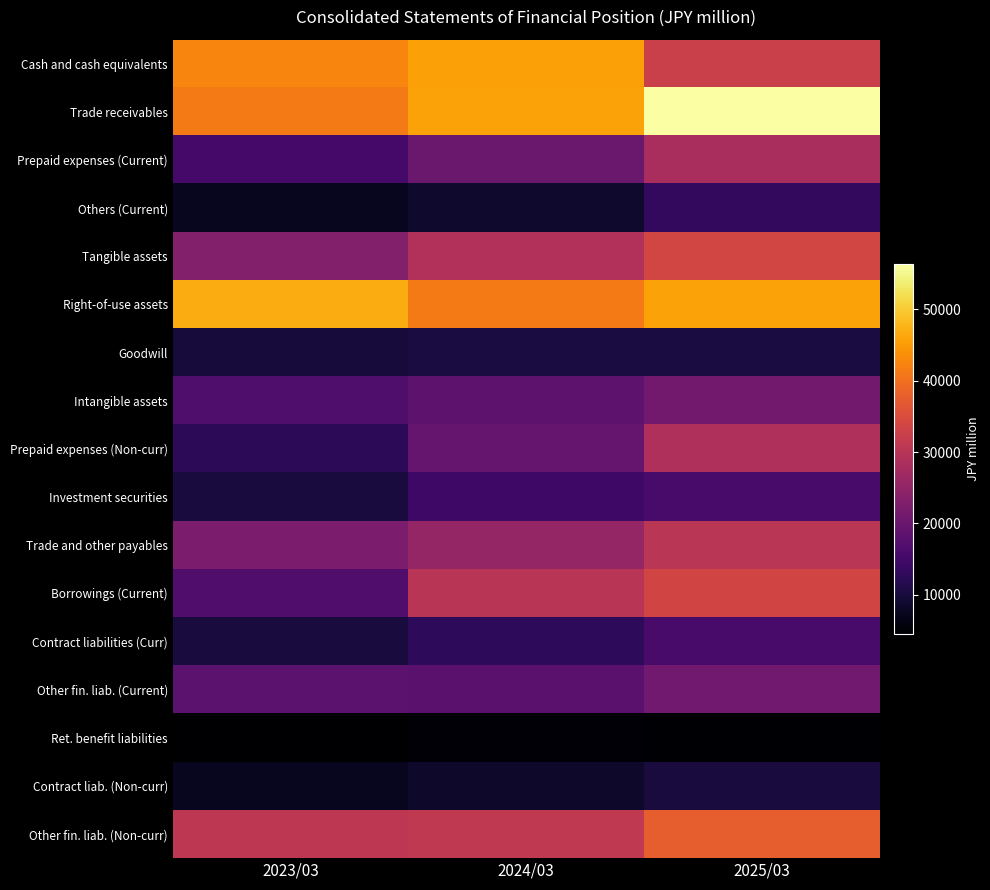

What is the difference between the highest and lowest values at 2023/03?

42162